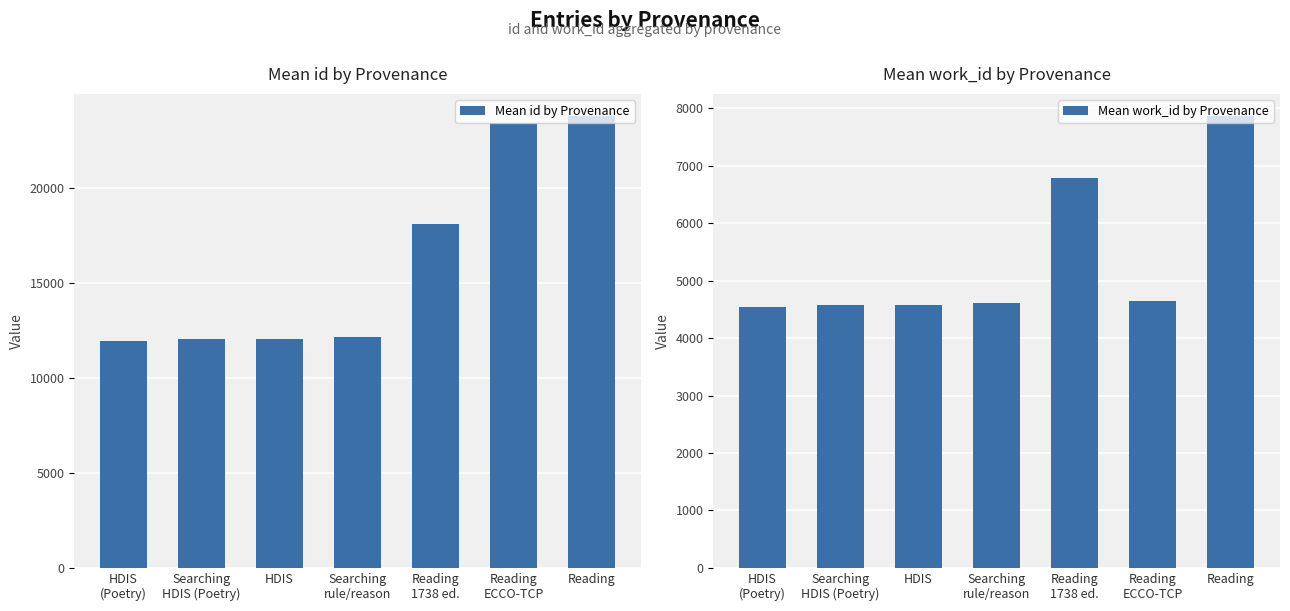

What is the total value across all series at Searching
HDIS (Poetry)?

16629